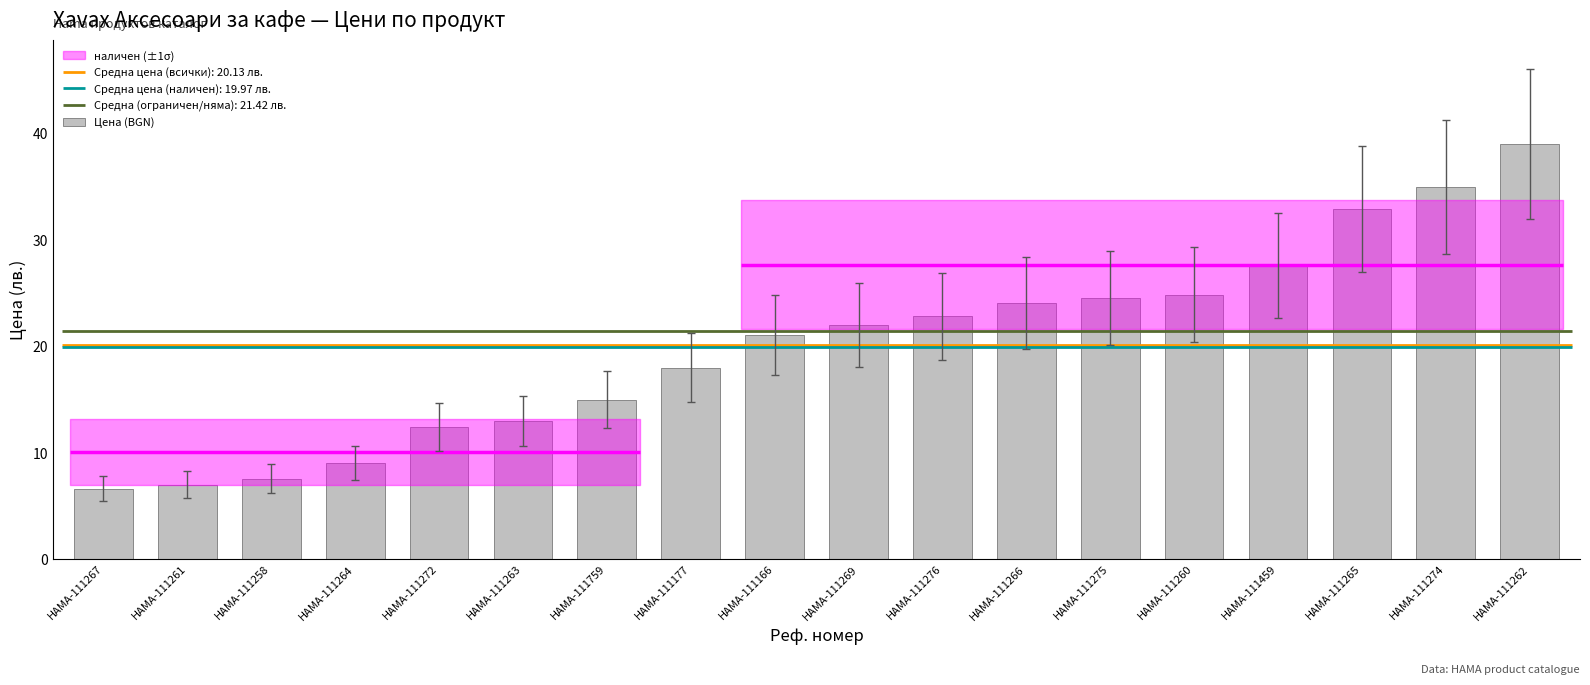

What position from the left is HAMA-111276?

11